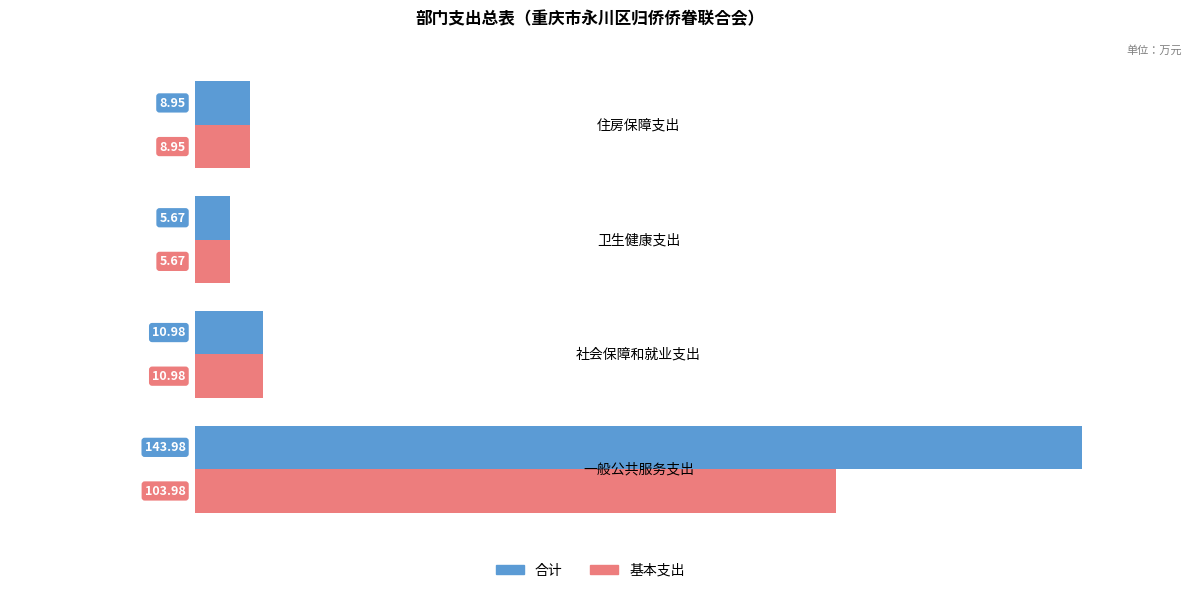

Which series has the widest spread of values?

合计